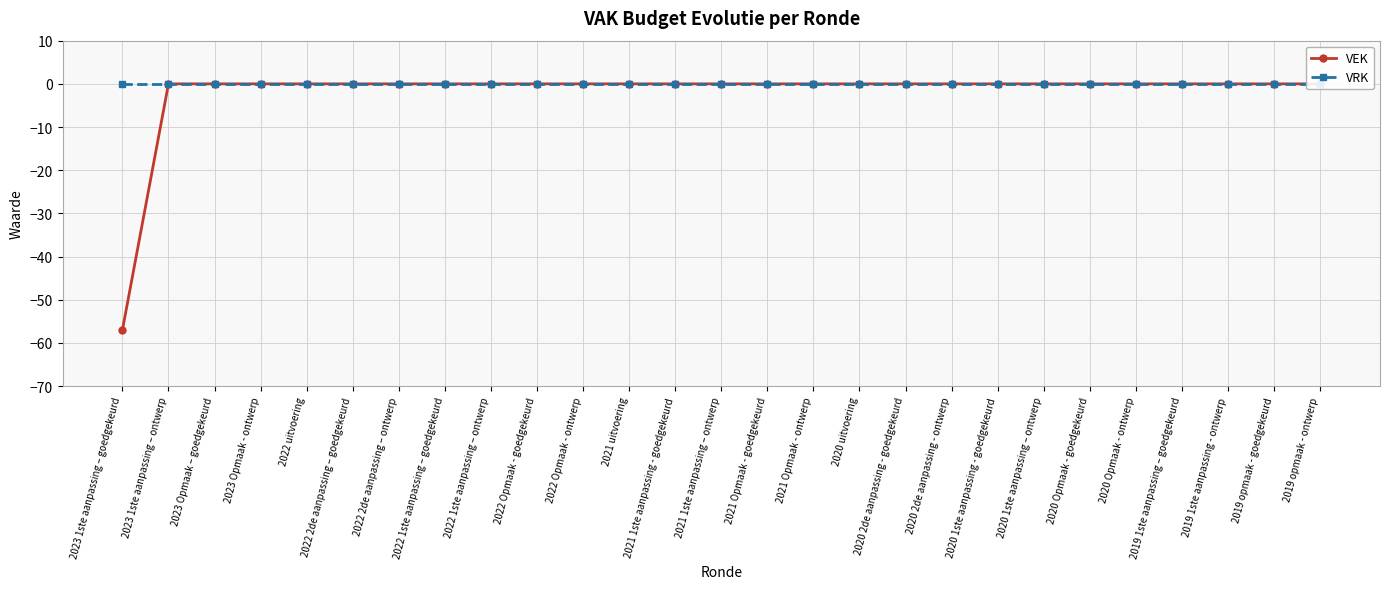

Between 2023 1ste aanpassing – goedgekeurd and 2022 2de aanpassing – goedgekeurd, which series saw the biggest shift?

VEK